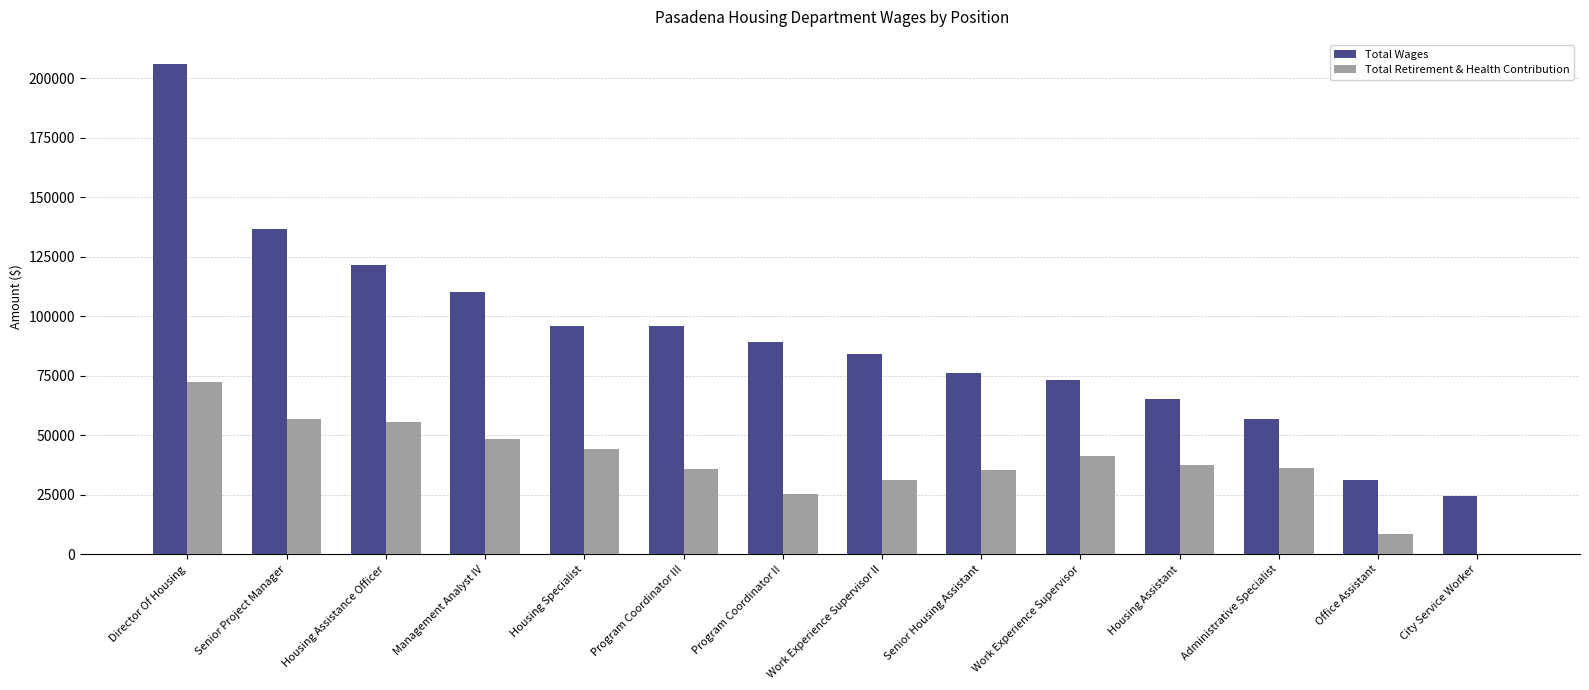

What is the approximate value of Total Retirement & Health Contribution at Program Coordinator II?

25289